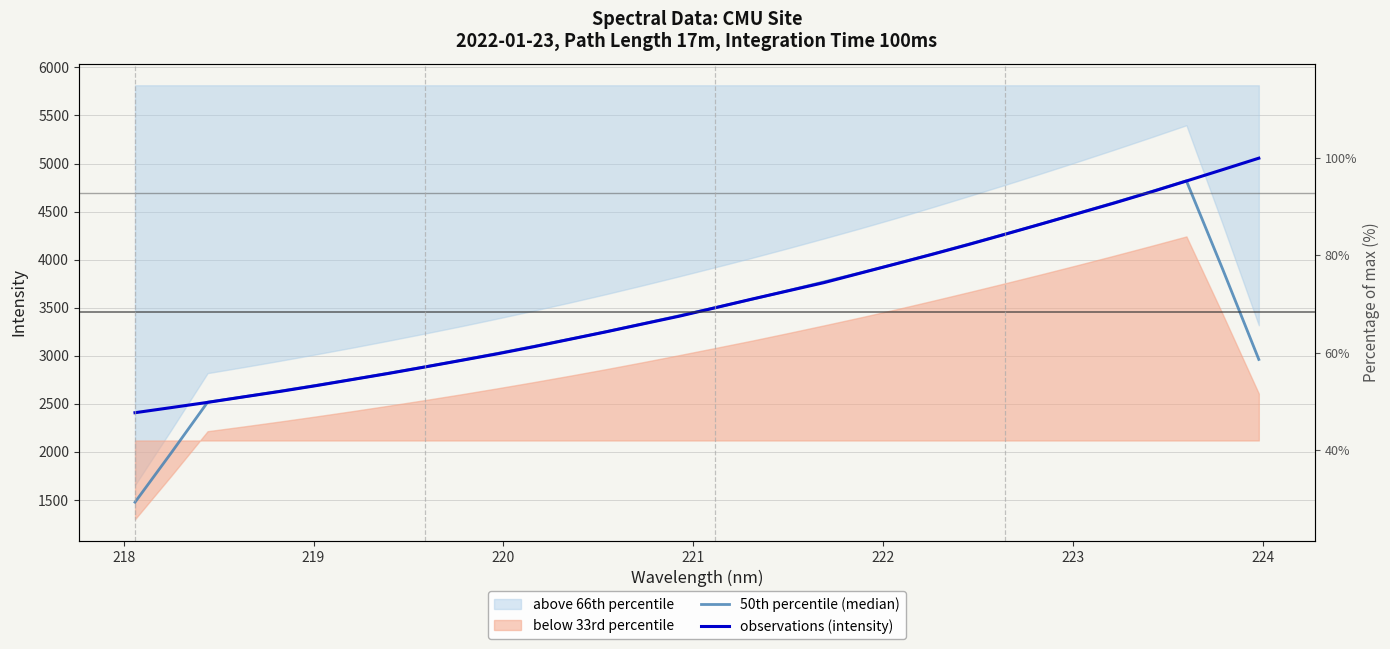

At how many categories does at least one series exceed 2489?

30